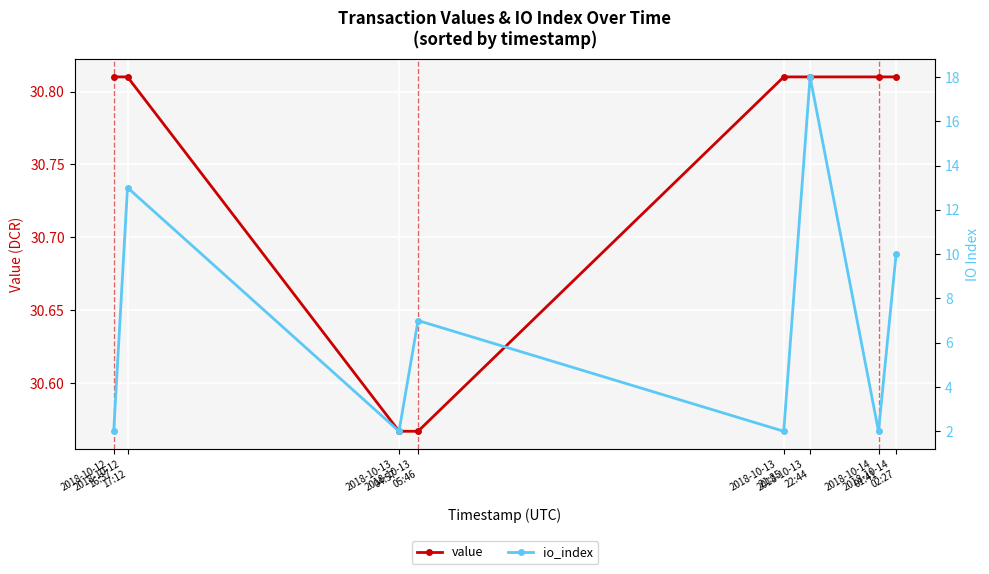

What is the difference between the highest and lowest values at 2018-10-13
22:44?

12.8